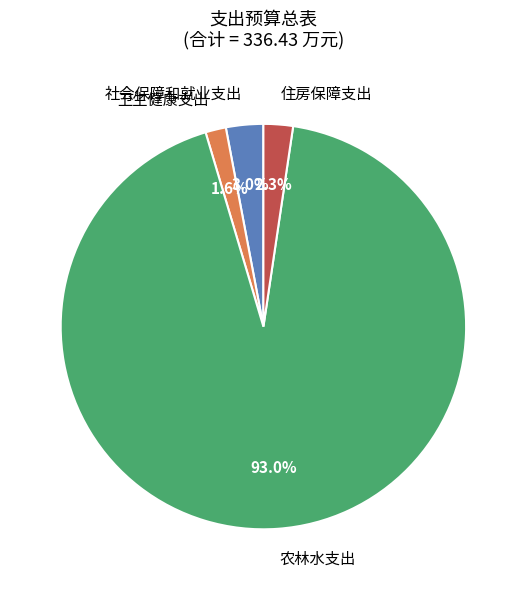

To the nearest percent, what is the average slice percentage?

25%